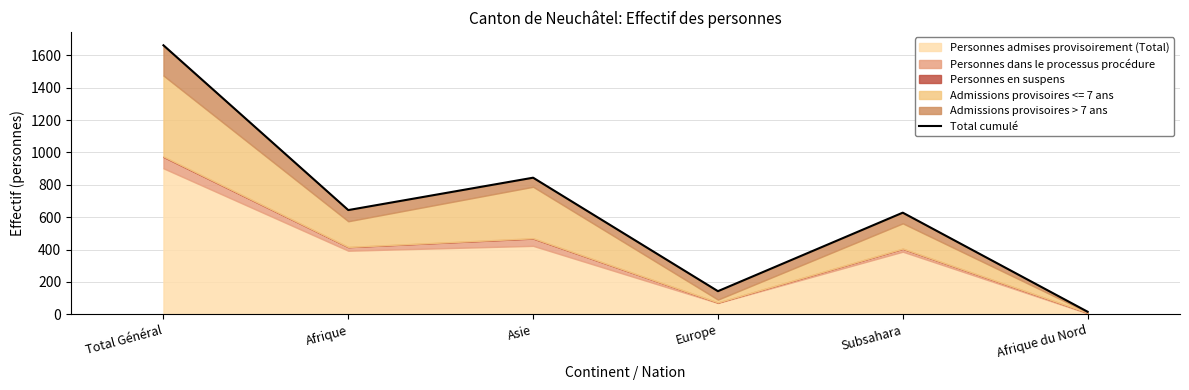

How many points are higher than both their immediate neighbors (excluding endpoints)?

2